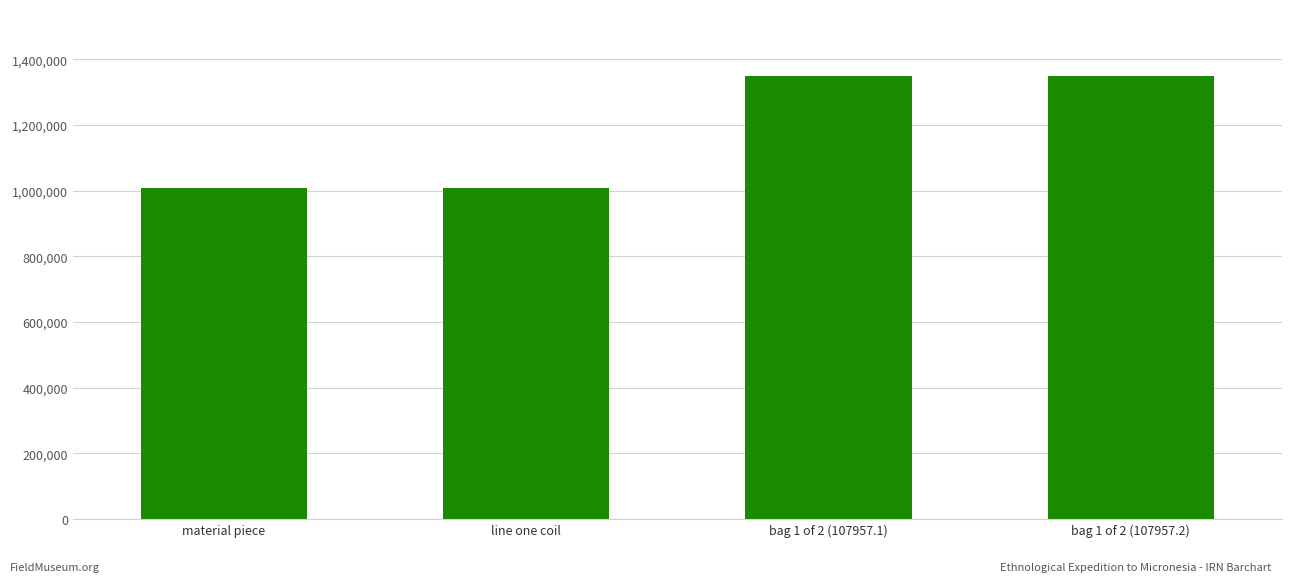

What is the difference between the maximum and minimum values?

342609